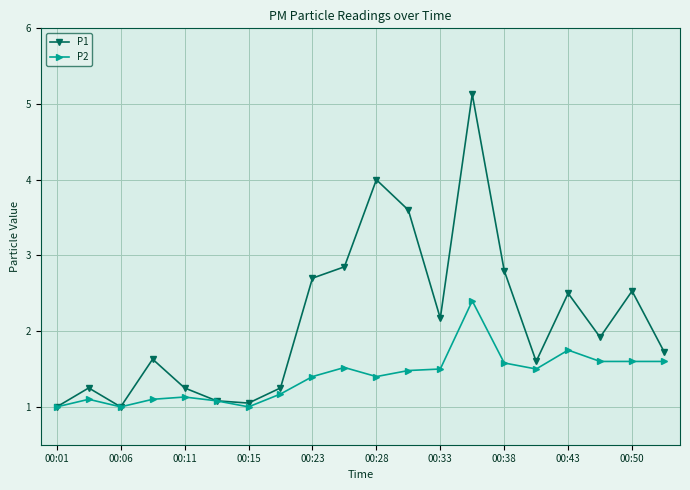

What is the highest value of the P2 series?

2.4